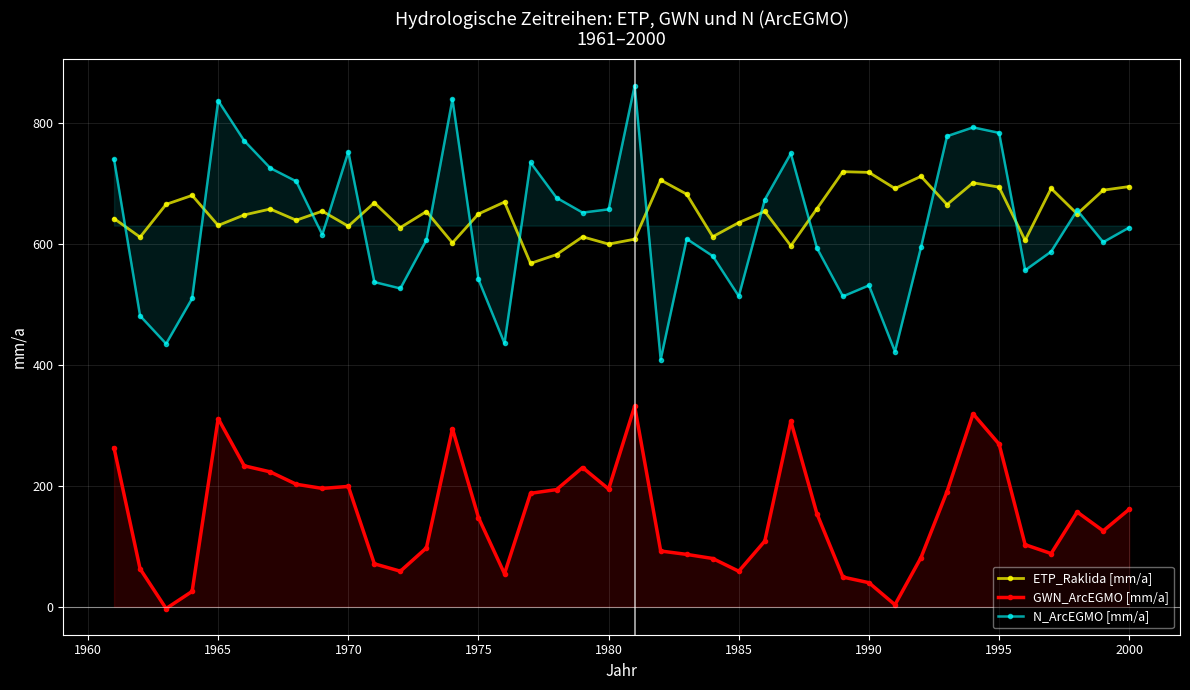

How many distinct data groups are displayed?

3